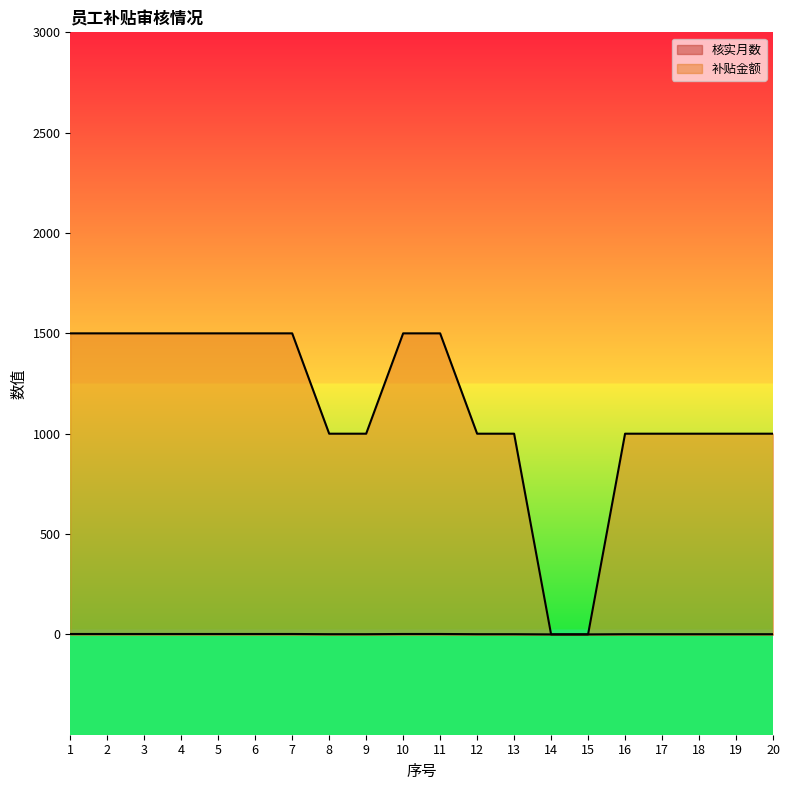

What is the value of the 补贴金额 point at the 8th from the left?

1000